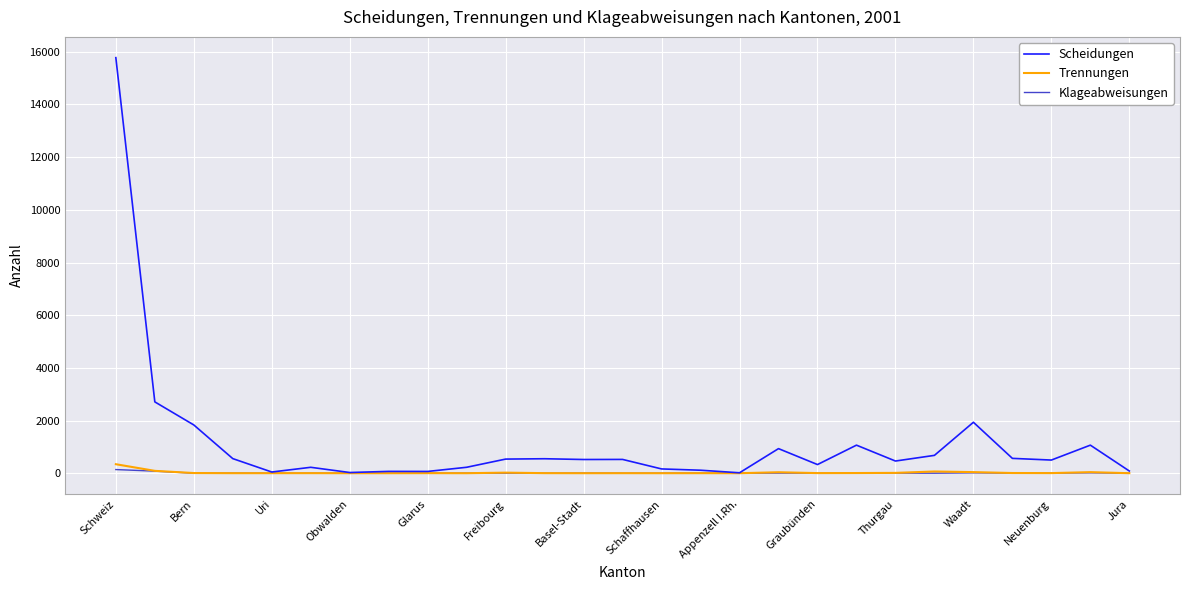

Which series has the largest range (max minus min)?

Scheidungen